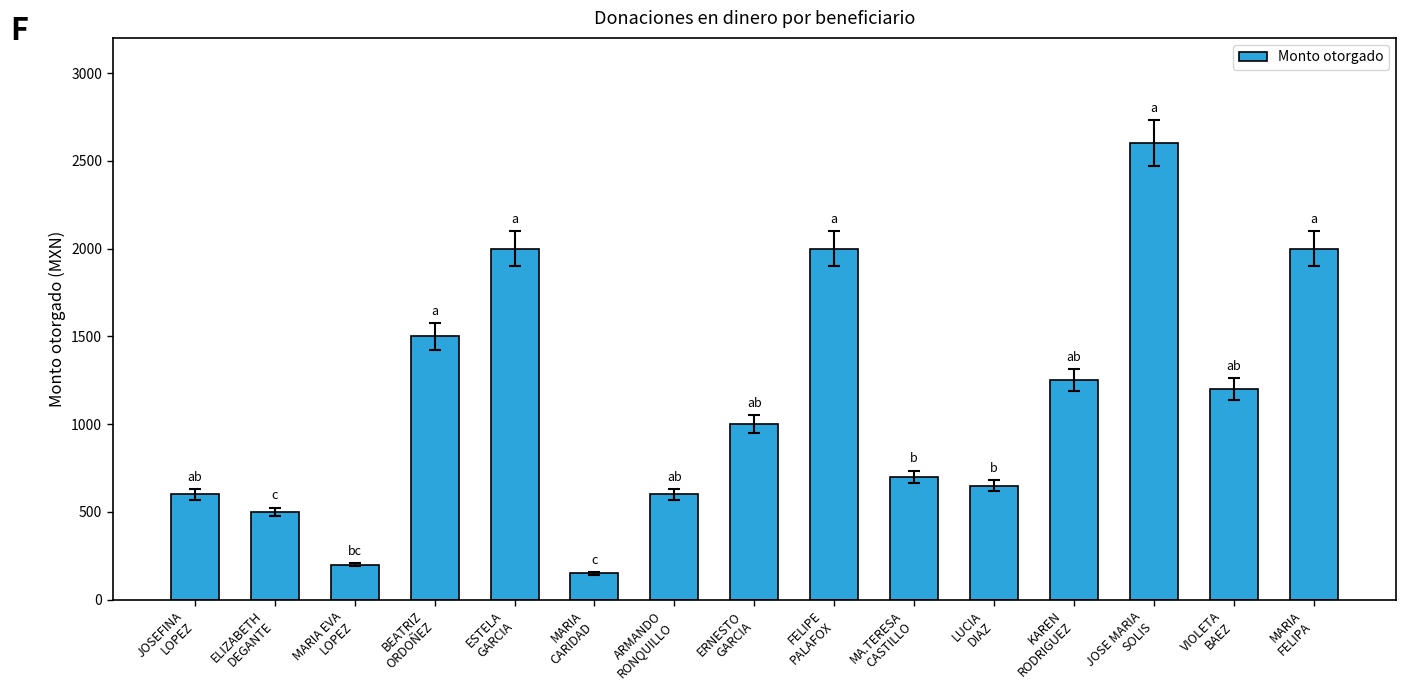

True or false: the data shows 893 at LUCIA
DIAZ.

False